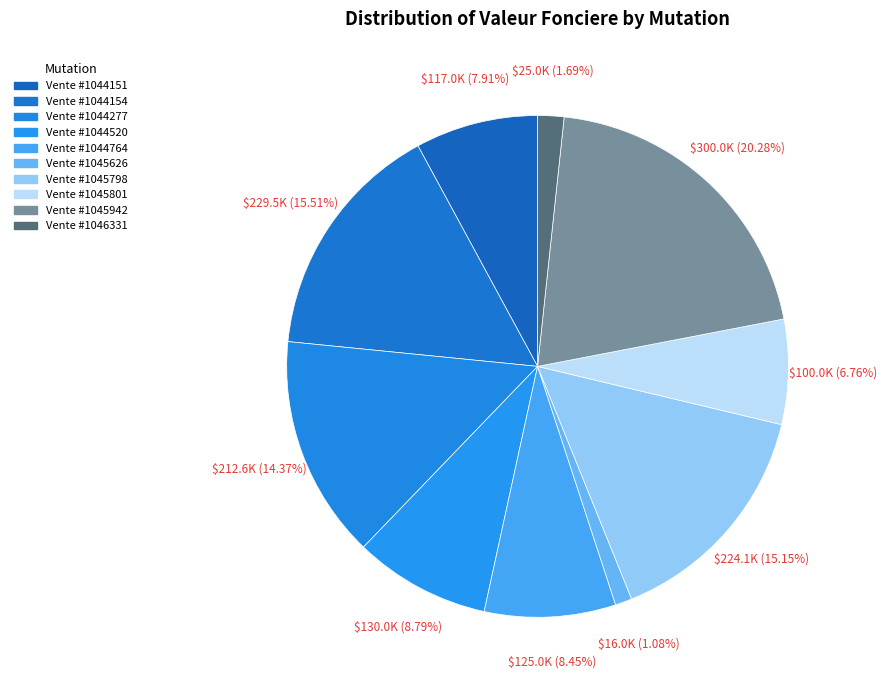

Approximately how many times larger is the value at Vente #1044154 compared to Vente #1045798?

1.0